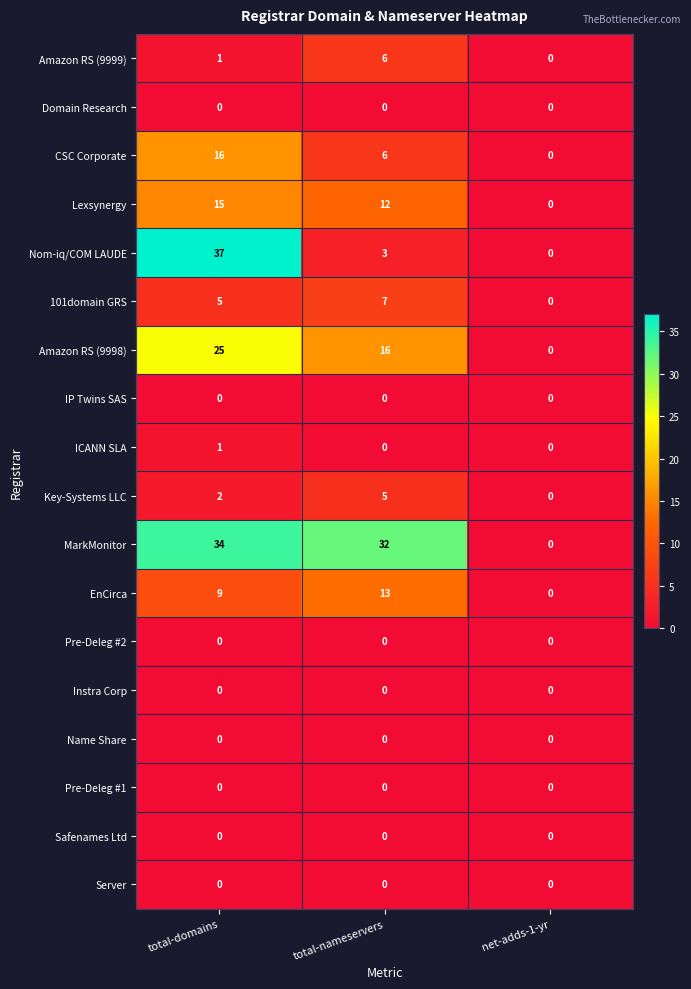

At which label is Amazon RS (9999) closest to 3?

total-domains